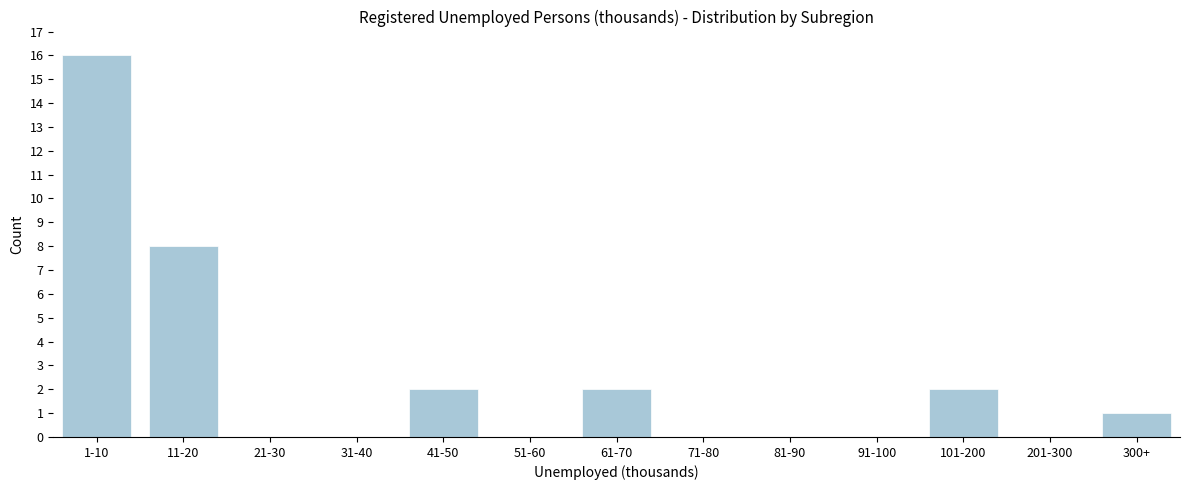

Reading left to right, extract all data points from this chart.

1-10=16	11-20=8	21-30=0	31-40=0	41-50=2	51-60=0	61-70=2	71-80=0	81-90=0	91-100=0	101-200=2	201-300=0	300+=1